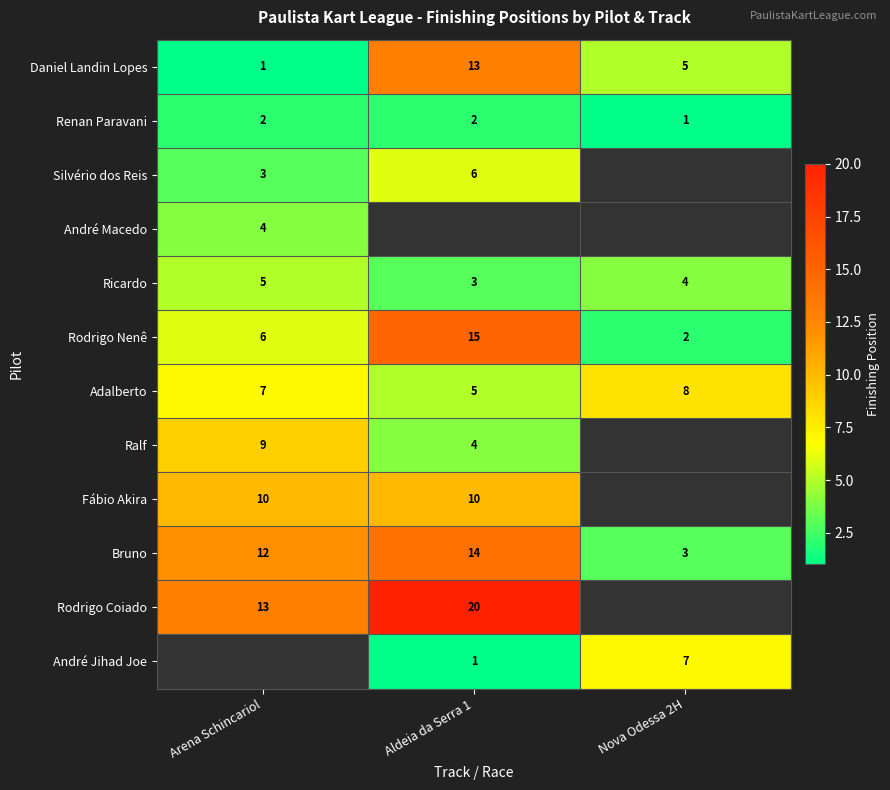

List the labels in order of Ricardo value, smallest first.

Aldeia da Serra 1, Nova Odessa 2H, Arena Schincariol